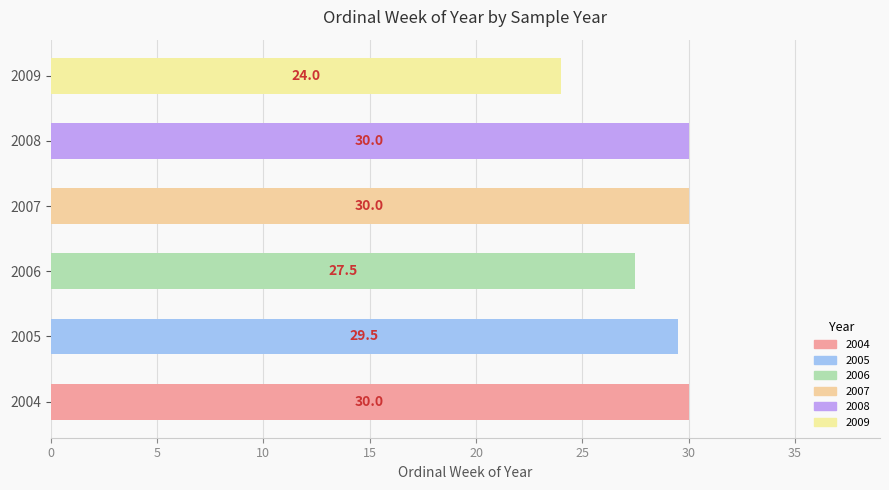

What is the minimum value shown in the chart?

24.0